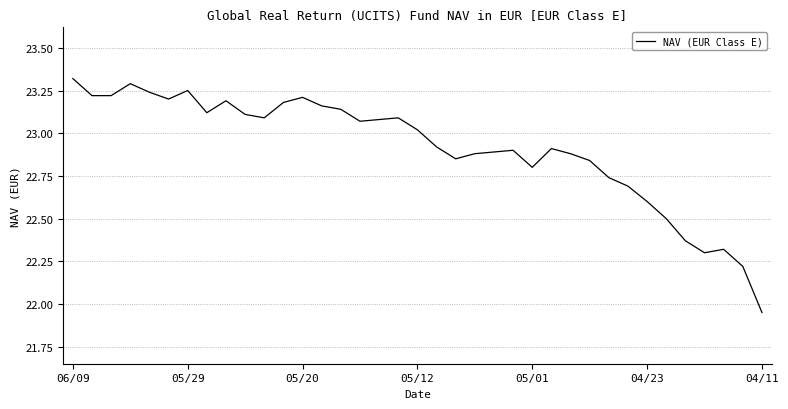

Does the chart display data point markers on the line(s)?

No